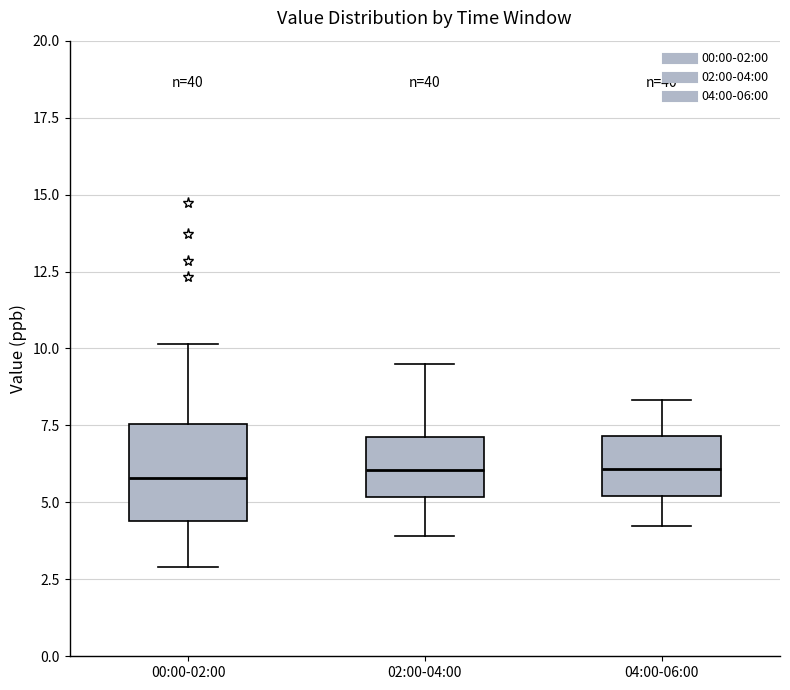

Reading left to right, read every box against the y-axis: the position of its median line, the range the box covers, and the ends of its whiskers. The values are not printed on the chart, so give them approximately, as read against the axis.

00:00-02:00: median 6.0, box 4.5 to 7.5, whiskers 3.0 to 10.0
02:00-04:00: median 6.0, box 5.0 to 7.0, whiskers 4.0 to 9.5
04:00-06:00: median 6.0, box 5.0 to 7.0, whiskers 4.0 to 8.5